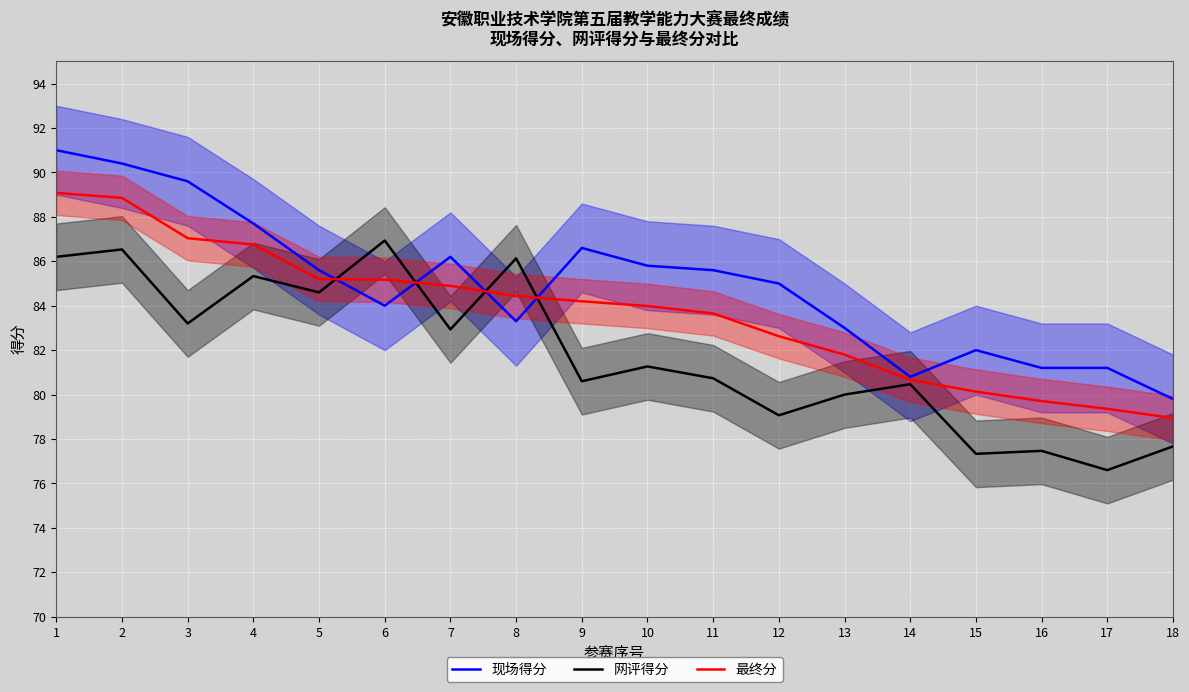

Reading left to right, list all the values displayed in this chart.

现场得分: 1=91.0	2=90.4	3=89.6	4=87.7	5=85.6	6=84.0	7=86.2	8=83.3	9=86.6	10=85.8	11=85.6	12=85.0	13=83.0	14=80.8	15=82.0	16=81.2	17=81.2	18=79.8
网评得分: 1=86.2	2=86.5	3=83.2	4=85.3	5=84.6	6=86.9	7=82.9	8=86.1	9=80.6	10=81.3	11=80.7	12=79.1	13=80.0	14=80.5	15=77.3	16=77.5	17=76.6	18=77.7
最终分: 1=89.1	2=88.9	3=87.0	4=86.8	5=85.2	6=85.2	7=84.9	8=84.4	9=84.2	10=84.0	11=83.7	12=82.6	13=81.8	14=80.7	15=80.1	16=79.7	17=79.4	18=78.9